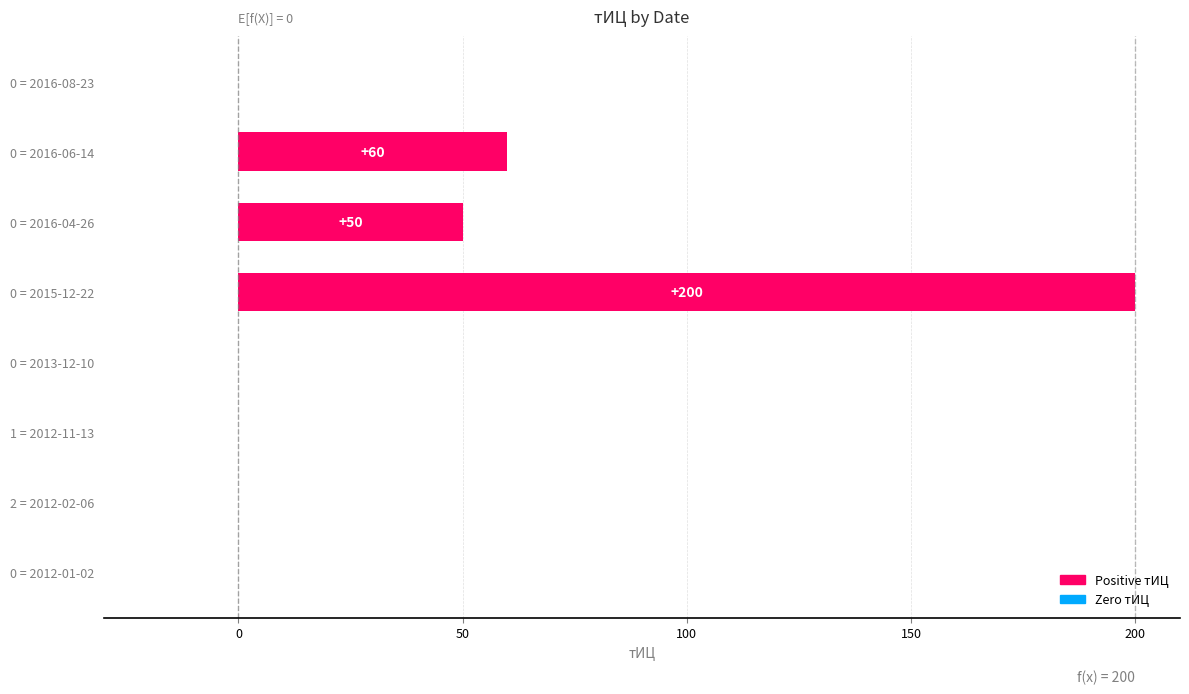

The chart shows a value of 100 at 0 = 2013-12-10. True or false?

False